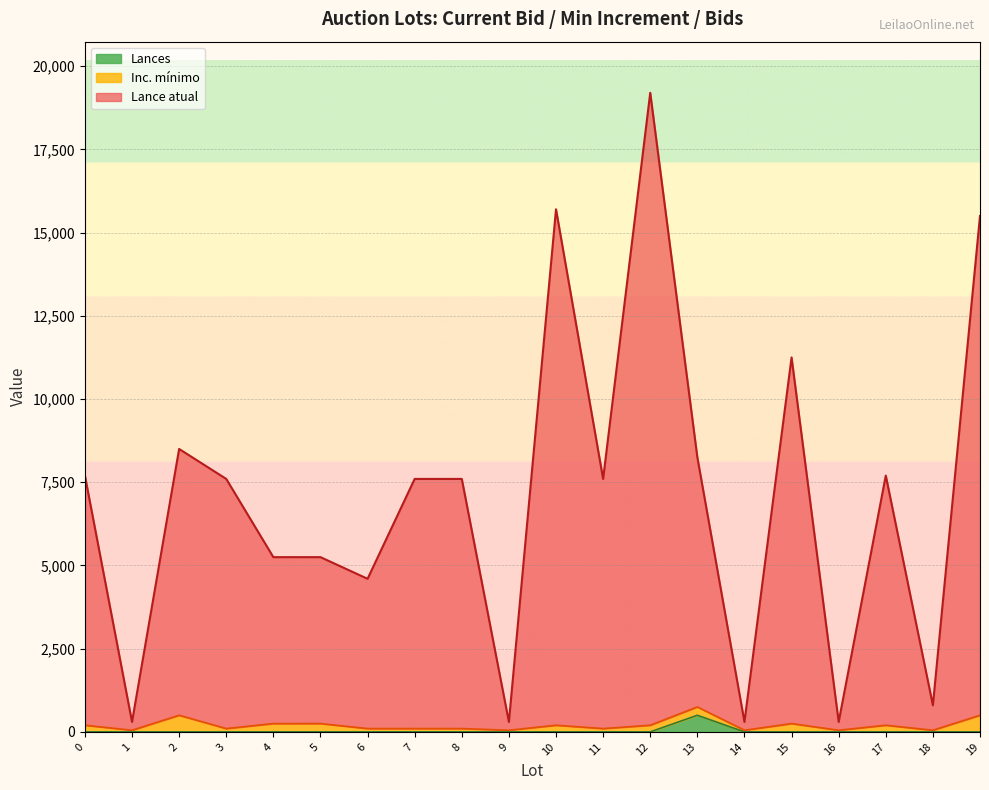

Between 8 and 9, which is larger?

8